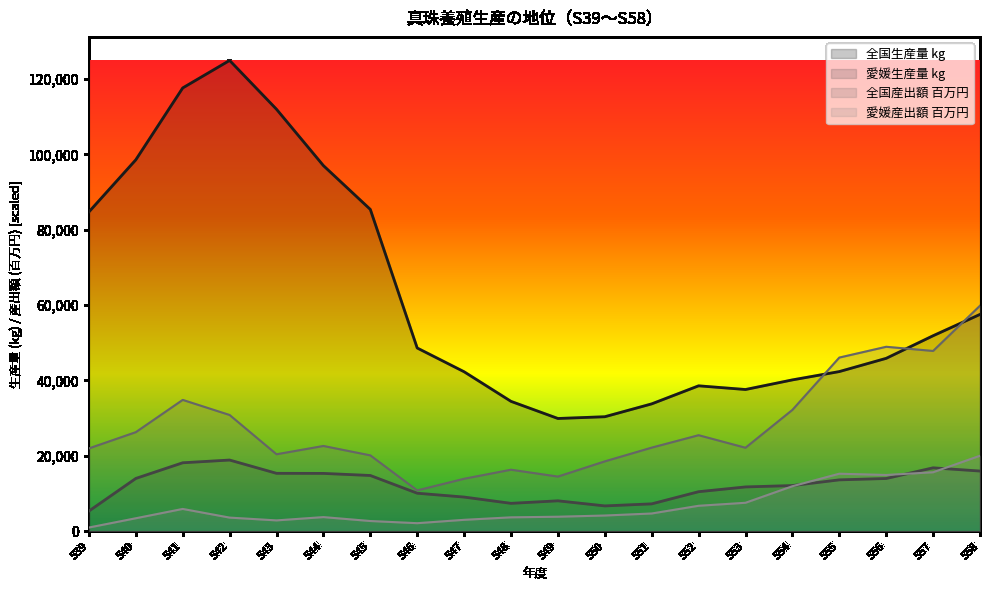

What is the difference between the maximum and minimum values in the 愛媛生産量 kg series?

13538.0